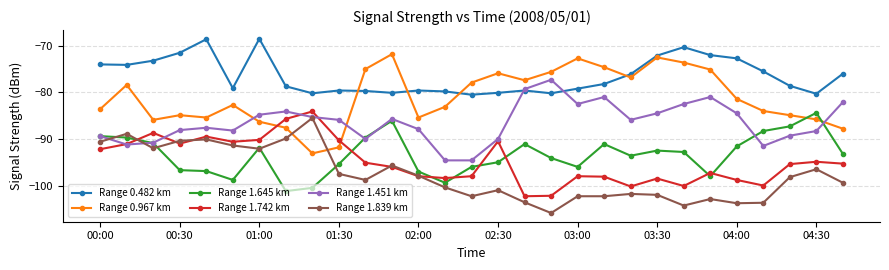

Is this an area chart (filled region under the line)?

No